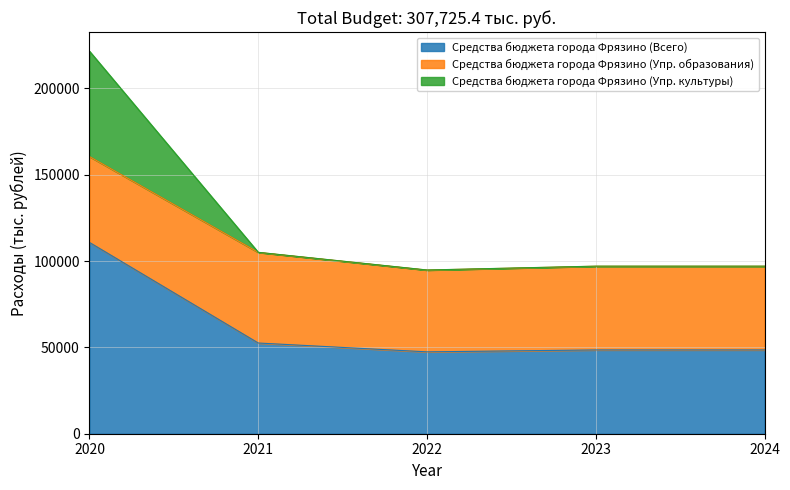

True or false: Средства бюджета города Фрязино (Упр. культуры) and Средства бюджета города Фрязино (Всего) cross at least once.

False